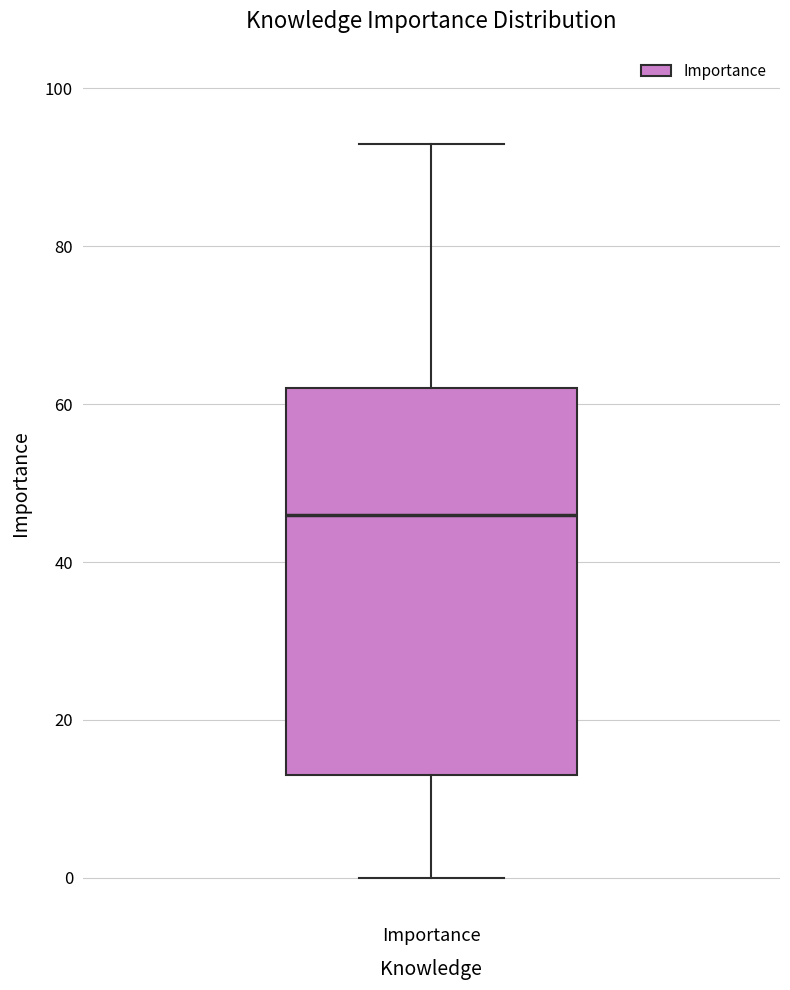

Where is the upper edge of the box for Importance on the y-axis? The values are not printed on the chart, so give them approximately, as read against the axis.

62